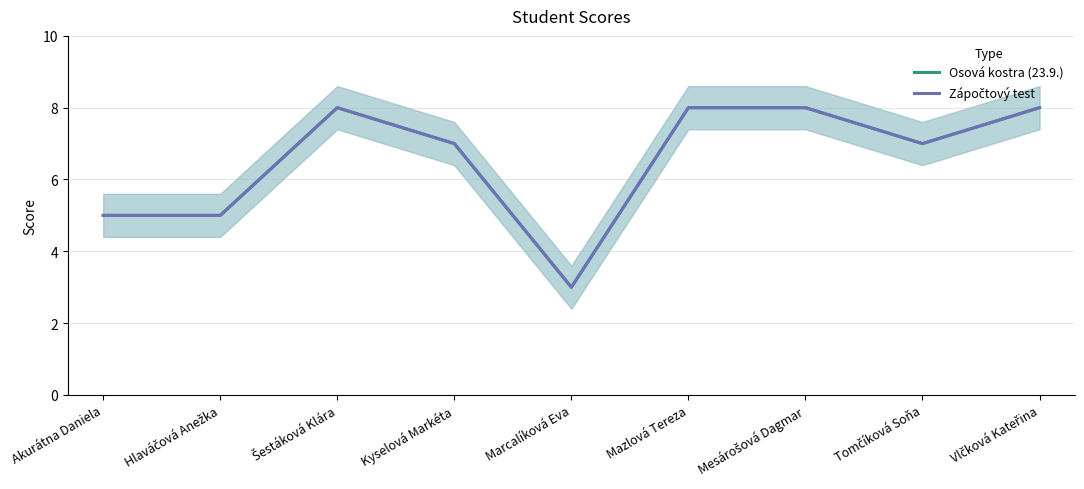

Which series has the largest range (max minus min)?

Osová kostra (23.9.)